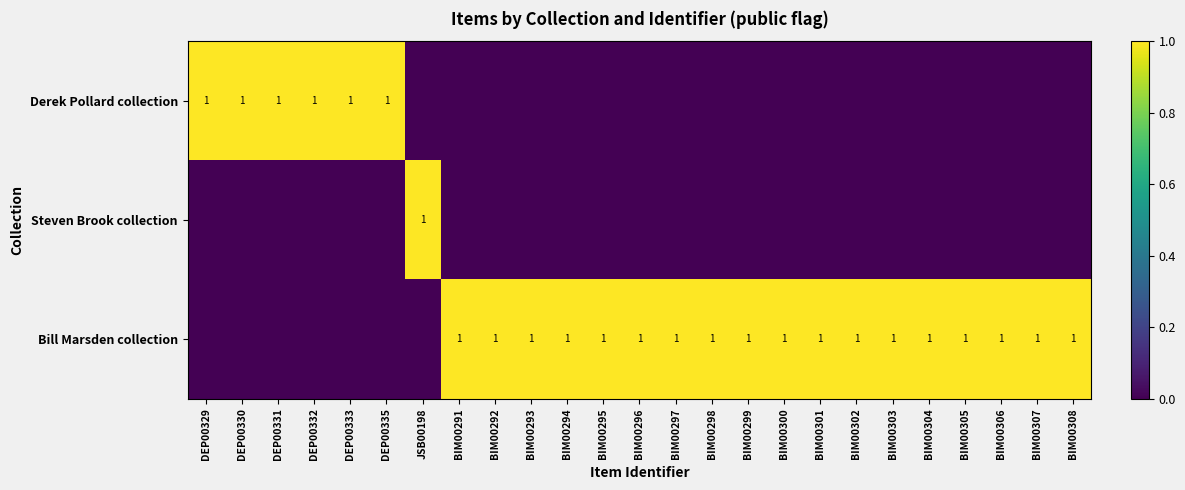

The Steven Brook collection series shows 2 at JSB00198. True or false?

False